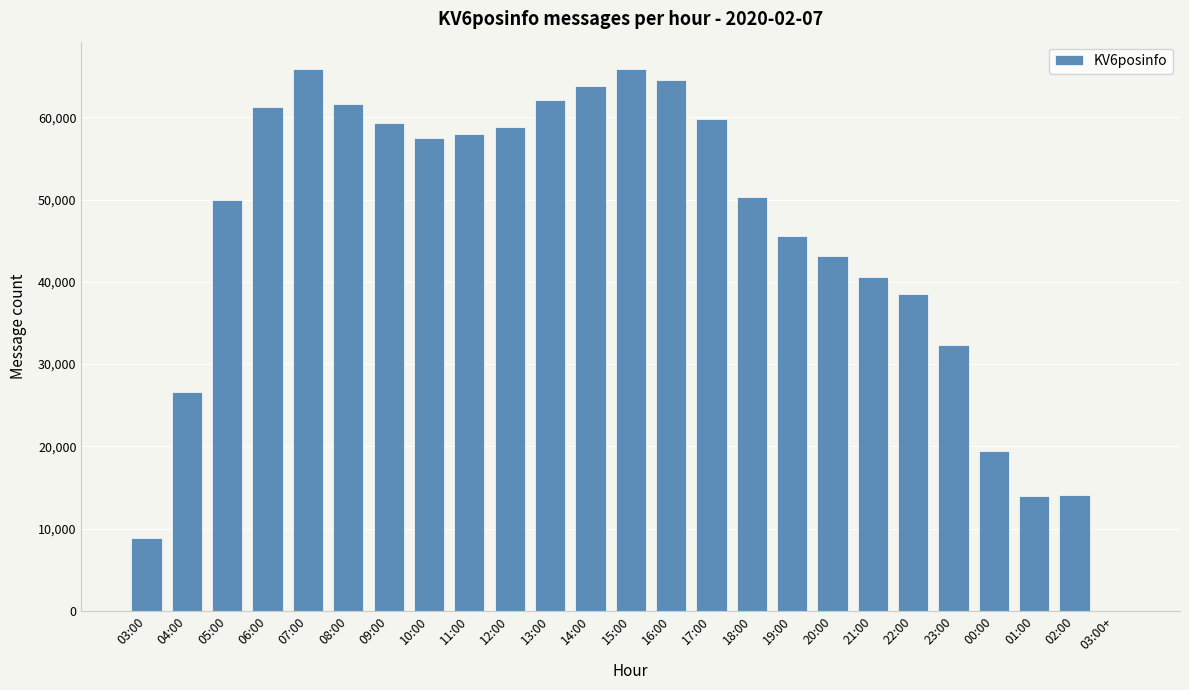

What is the change in value from 09:00 to 22:00?

-20738